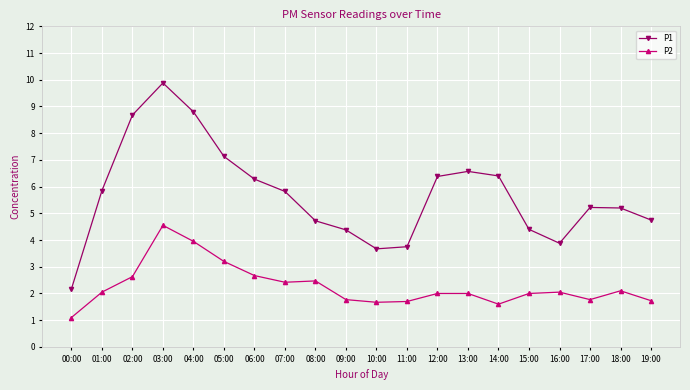

How many data points in P1 are less than 5?

8